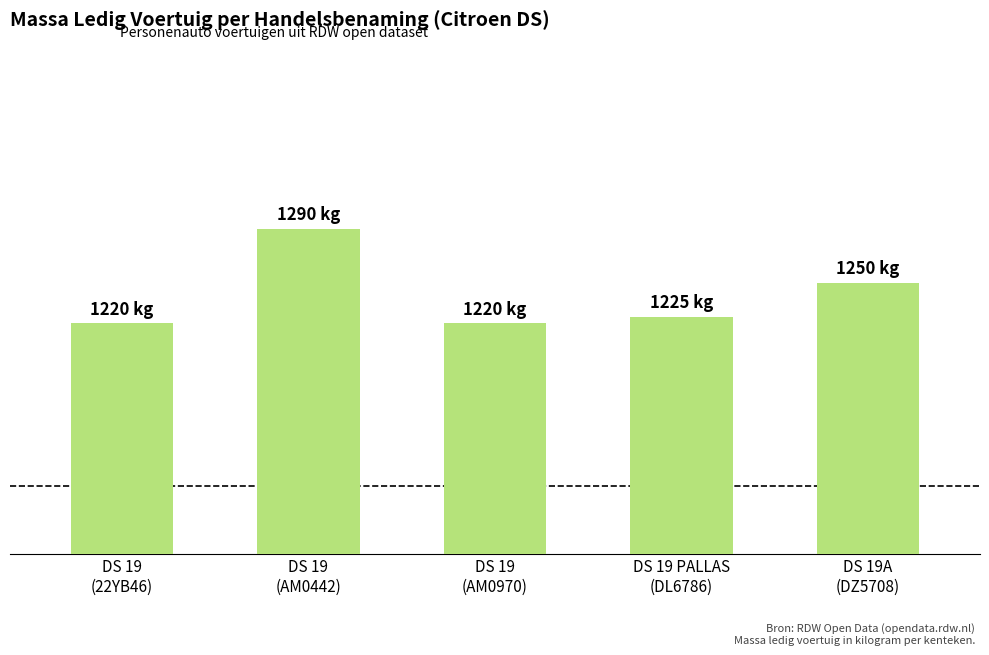

True or false: the data shows 1952 at DS 19
(AM0970).

False